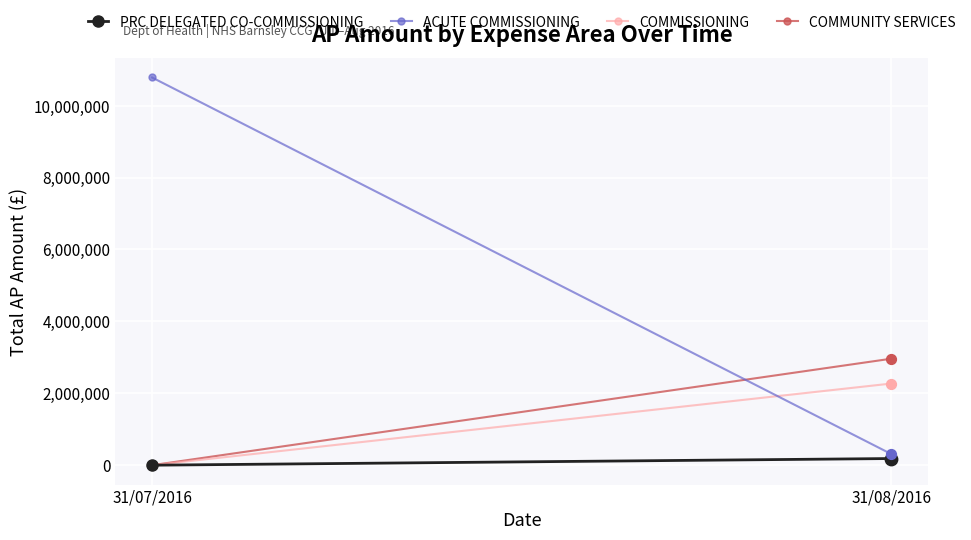

Which series has the widest spread of Y values?

ACUTE COMMISSIONING